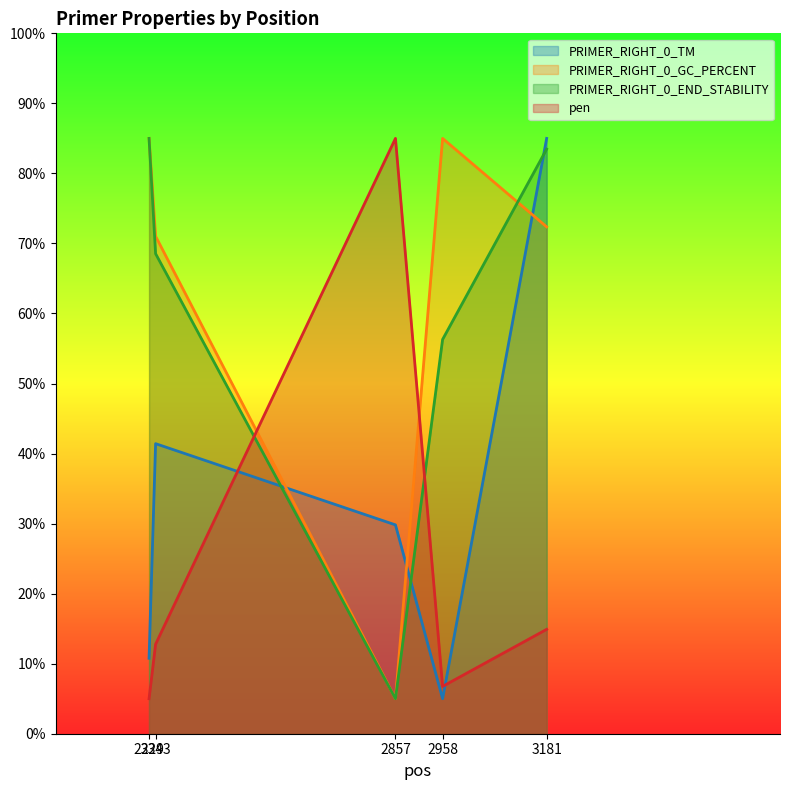

How many values in the PRIMER_RIGHT_0_TM series exceed 29?

3